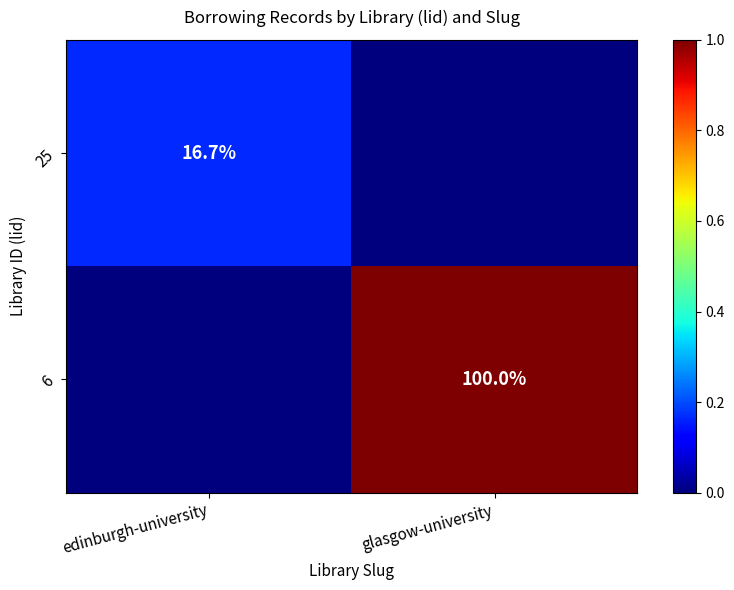

The value of 25 at edinburgh-university is 4.8. True or false?

False